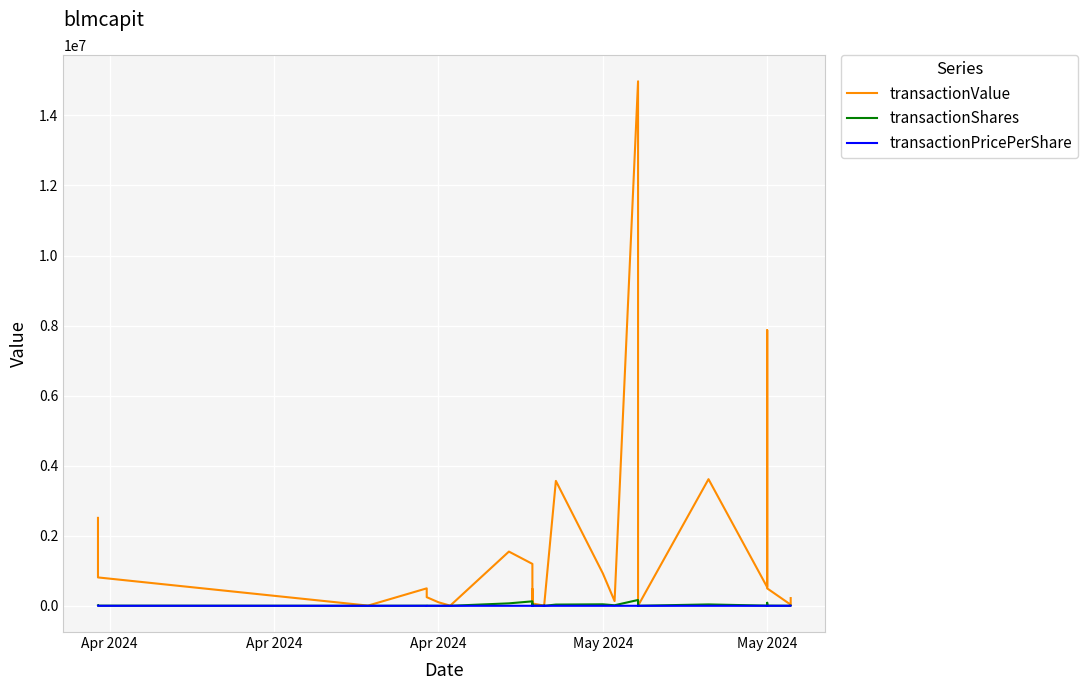

True or false: transactionPricePerShare and transactionShares intersect in this chart.

False